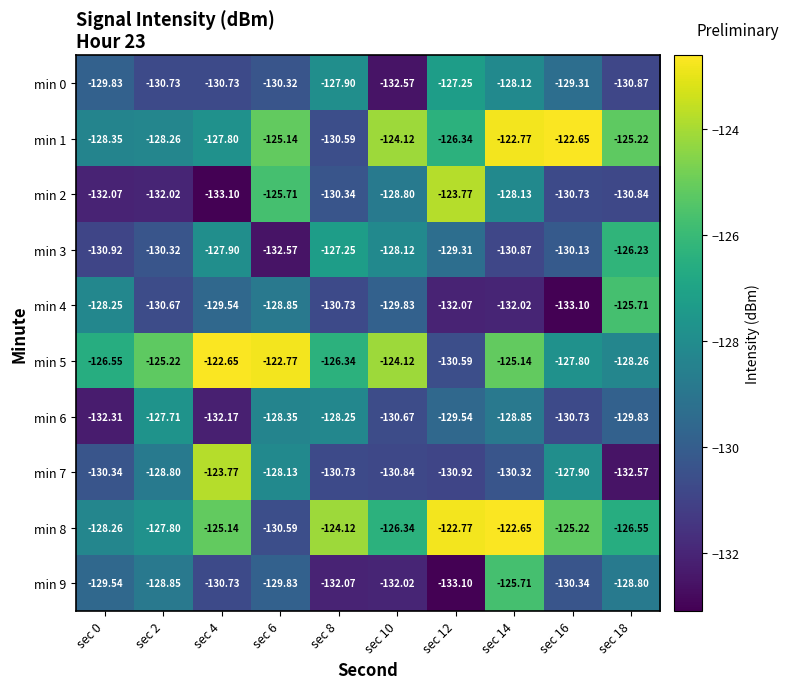

Is the value of min 4 at sec 18 greater than the value of min 5 at sec 12?

Yes